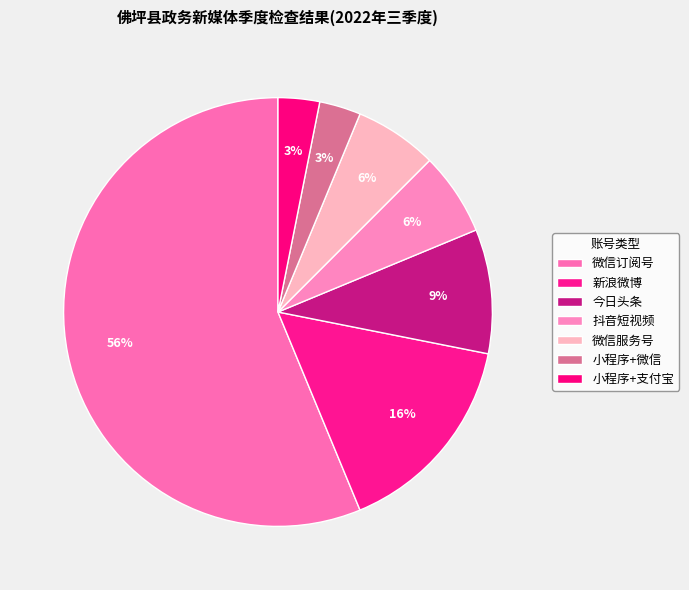

What is the change in value from 今日头条 to 微信服务号?

-1